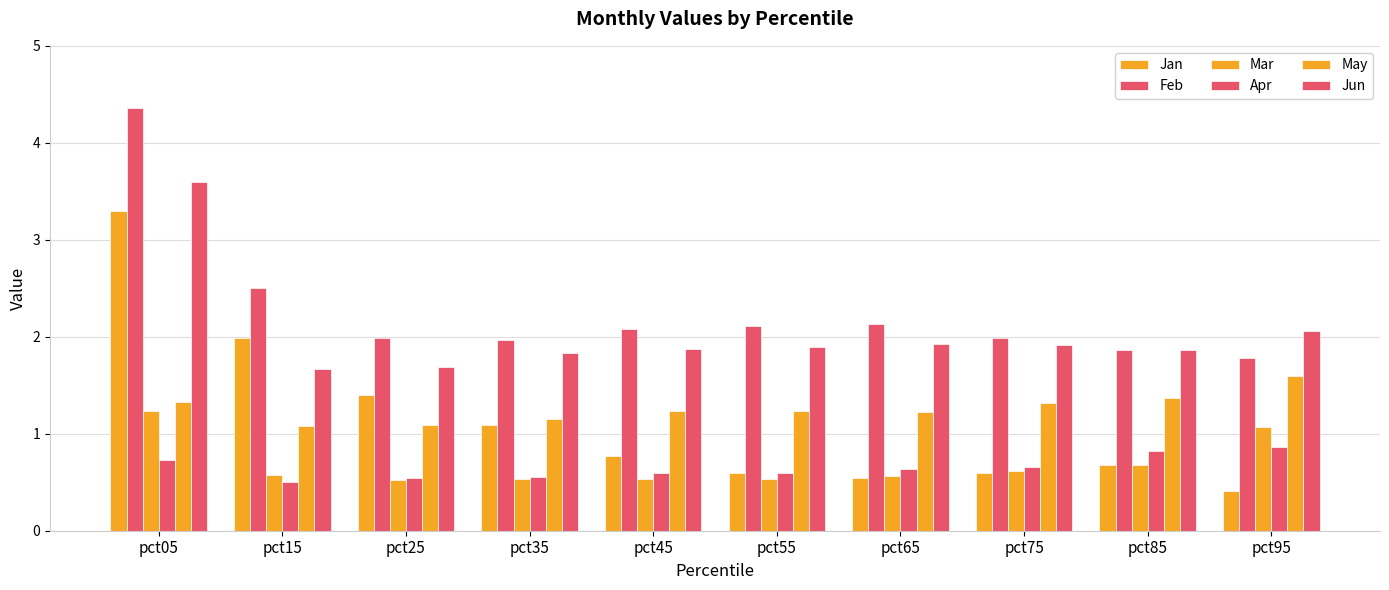

At which category is the sum across all series the highest?

pct05